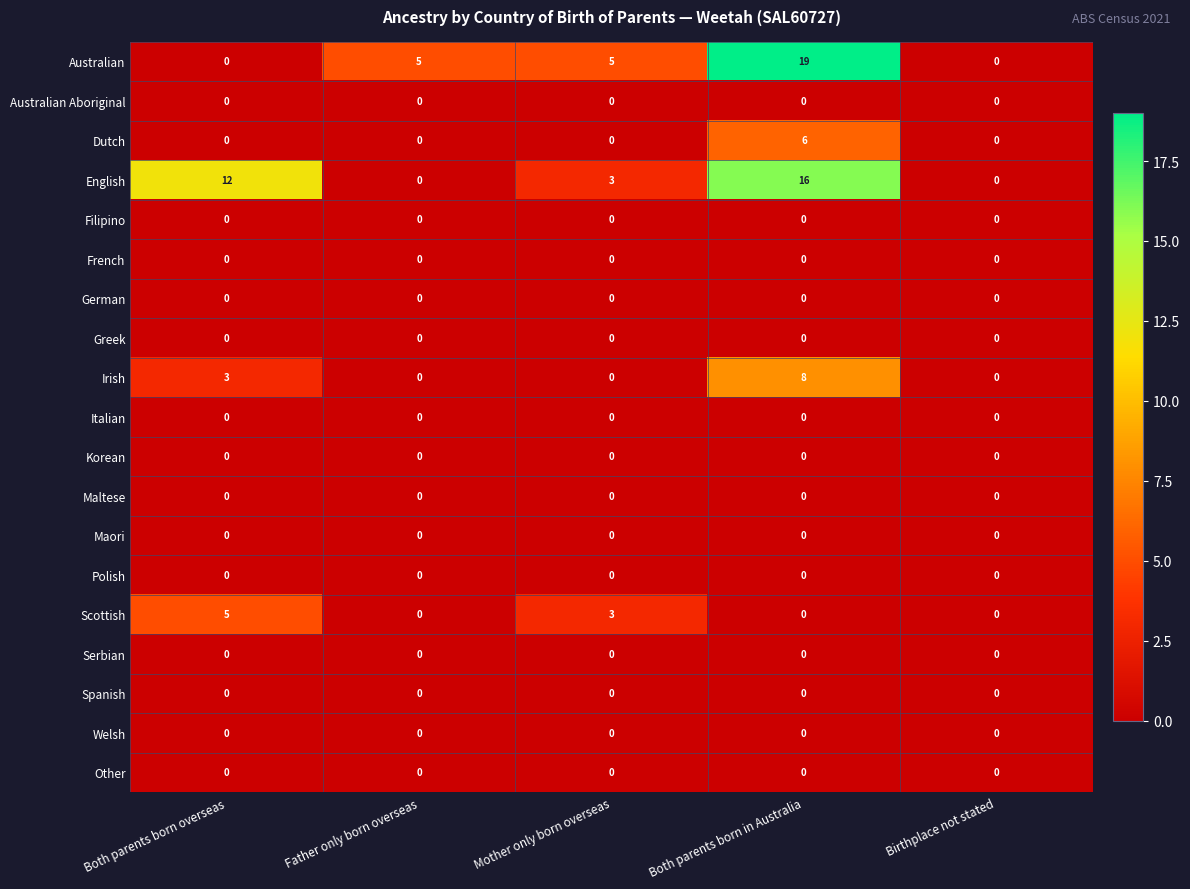

Count the number of categories in the chart.

5